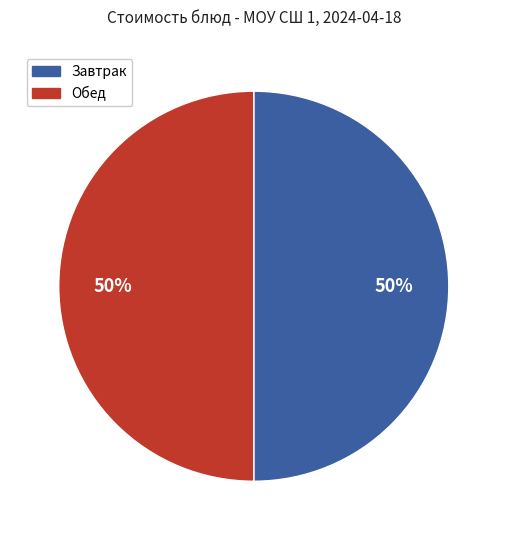

To the nearest percent, what is the difference between the largest and smallest slice percentages?

0%